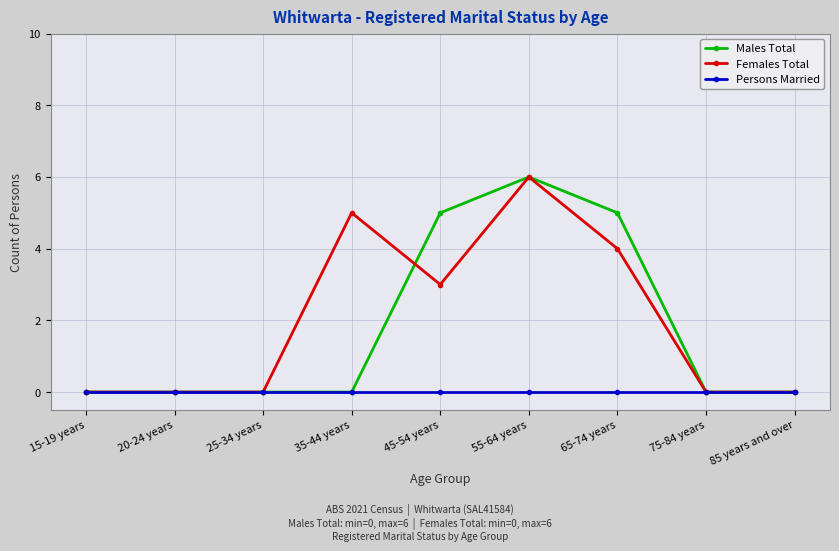

Which series changed the most between 20-24 years and 65-74 years?

Males Total